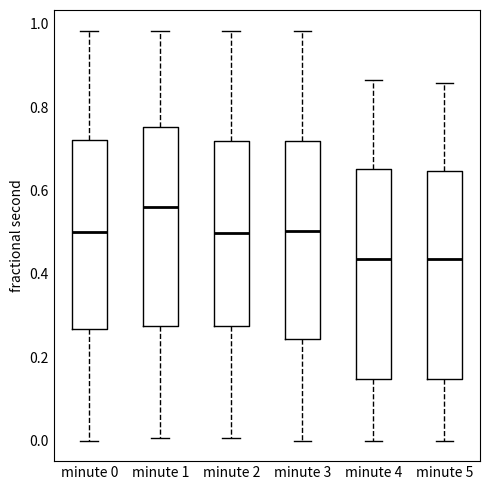

Reading left to right, transcribe this box plot: for each box, give where its median line is, the range the box spans, and where its two whiskers end, as read against the y-axis. The values are not printed on the chart, so give them approximately, as read against the axis.

minute 0: median 0.50, box 0.26 to 0.72, whiskers 0.00 to 0.98
minute 1: median 0.56, box 0.28 to 0.76, whiskers 0.00 to 0.98
minute 2: median 0.50, box 0.28 to 0.72, whiskers 0.00 to 0.98
minute 3: median 0.50, box 0.24 to 0.72, whiskers 0.00 to 0.98
minute 4: median 0.44, box 0.14 to 0.66, whiskers 0.00 to 0.86
minute 5: median 0.44, box 0.14 to 0.64, whiskers 0.00 to 0.86